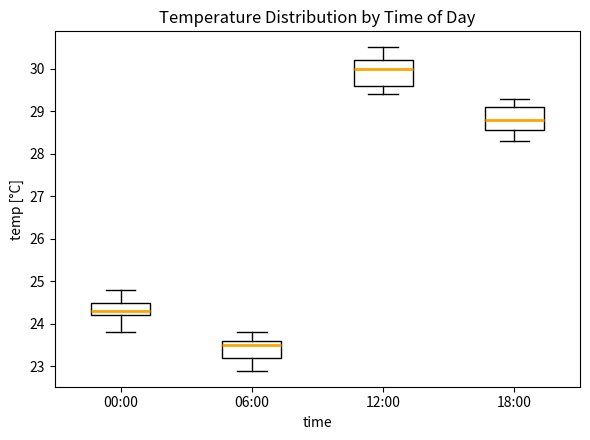

Reading left to right, transcribe this box plot: for each box, give where its median line is, the range the box spans, and where its two whiskers end, as read against the y-axis. The values are not printed on the chart, so give them approximately, as read against the axis.

00:00: median 24.3, box 24.2 to 24.5, whiskers 23.8 to 24.8
06:00: median 23.5, box 23.2 to 23.6, whiskers 22.9 to 23.8
12:00: median 30.0, box 29.6 to 30.2, whiskers 29.4 to 30.5
18:00: median 28.8, box 28.6 to 29.1, whiskers 28.3 to 29.3